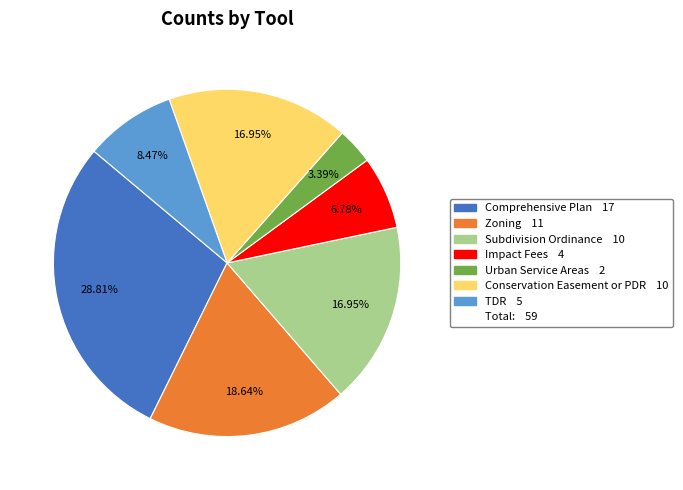

Does any single category account for the majority?

No